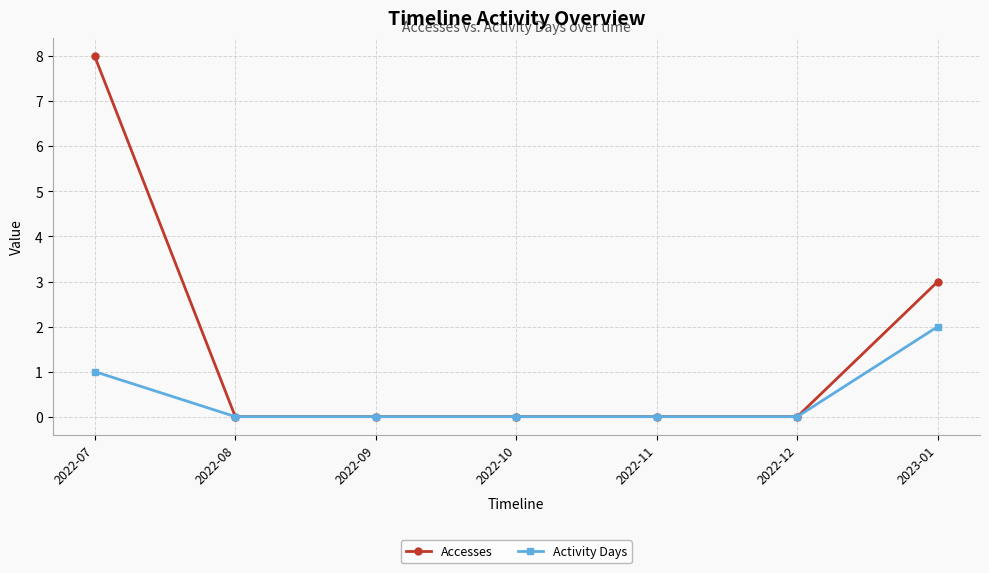

The value of Activity Days at 2022-07 is 1. True or false?

True